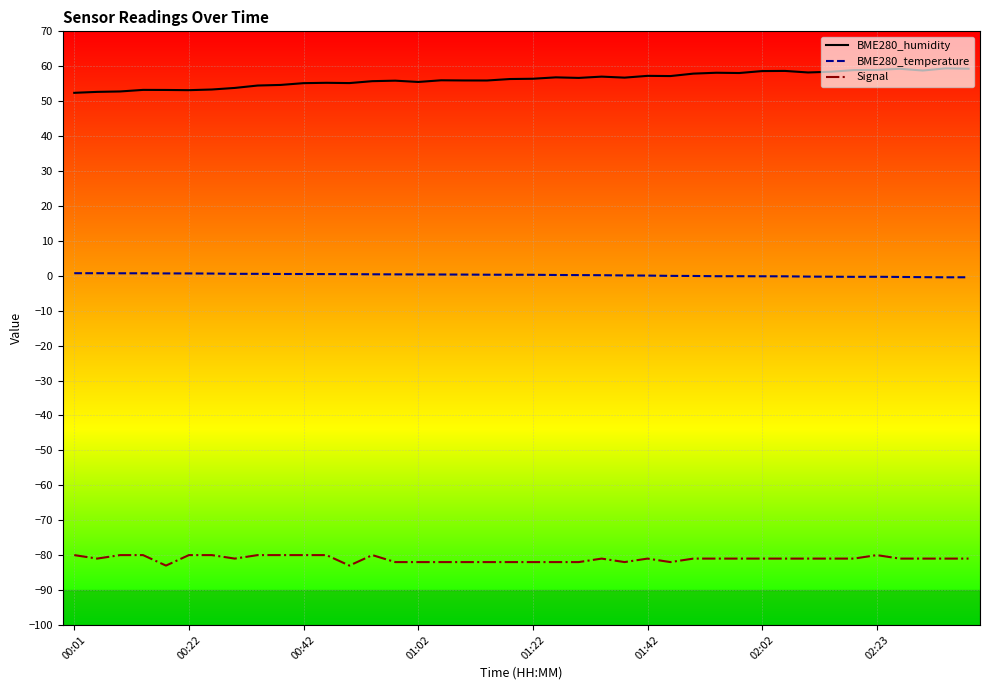

What is the difference between the maximum and minimum values in the BME280_humidity series?

7.0